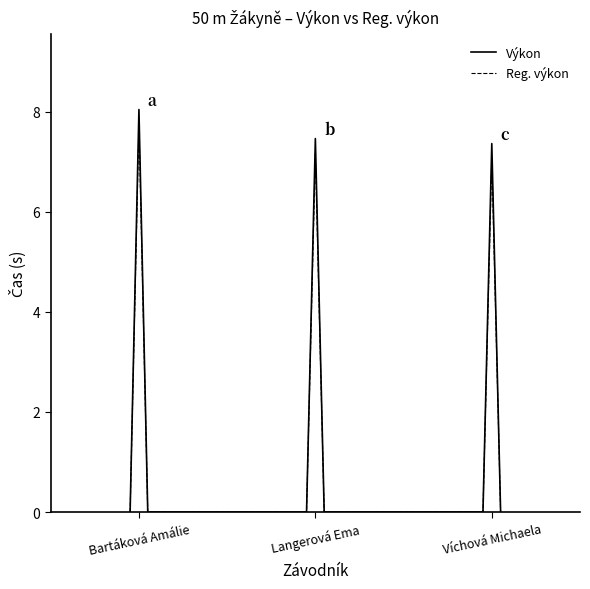

Count the number of categories in the chart.

9